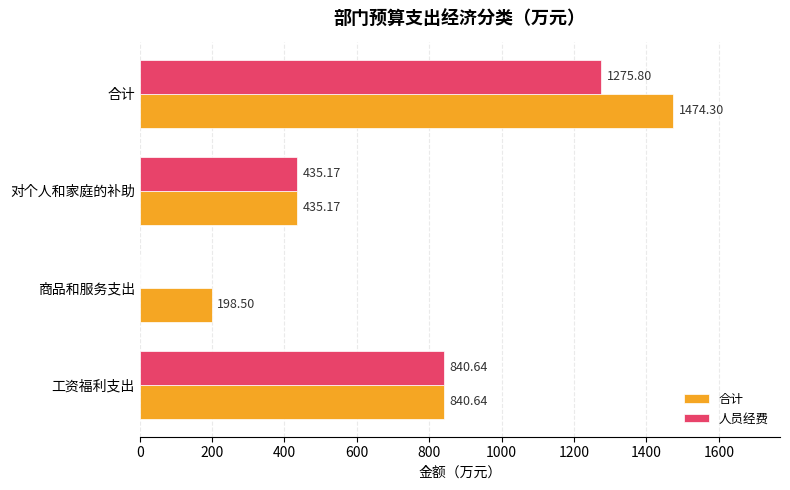

At which category is the sum across all series the highest?

合计